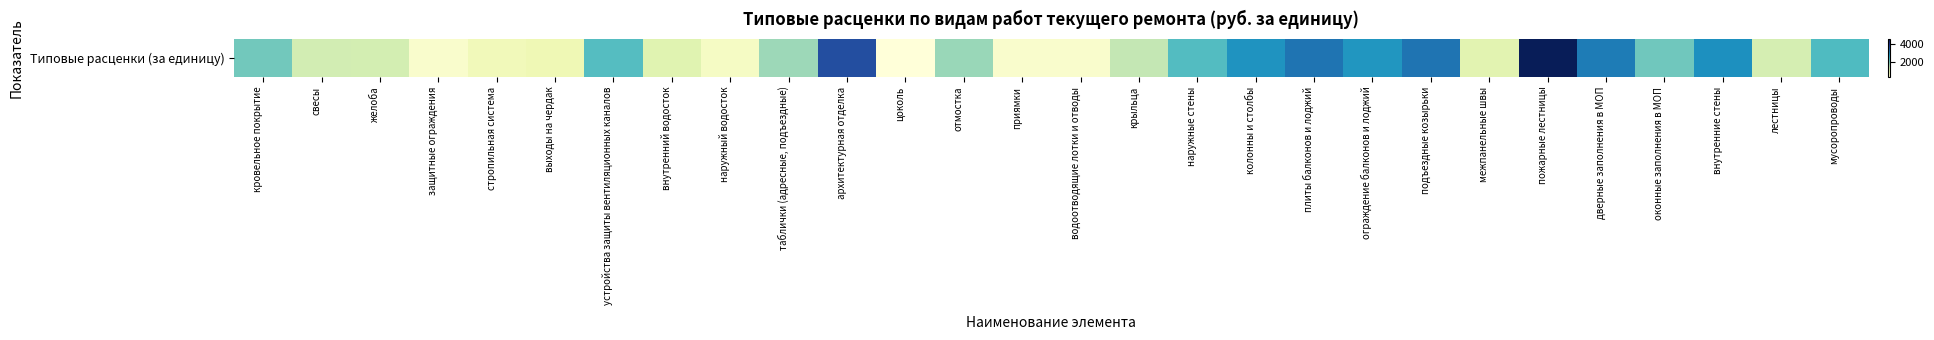

How many data points are less than 1763?

14